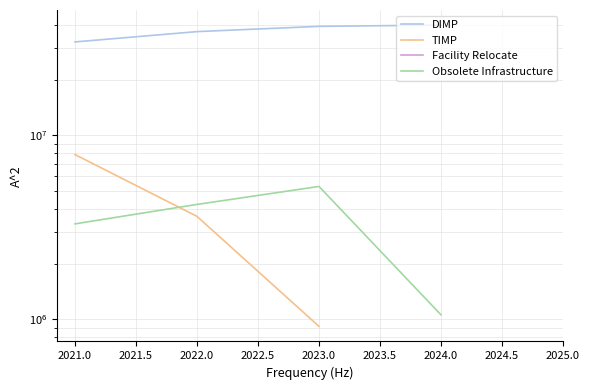

How many positive values does the Obsolete Infrastructure series have?

4